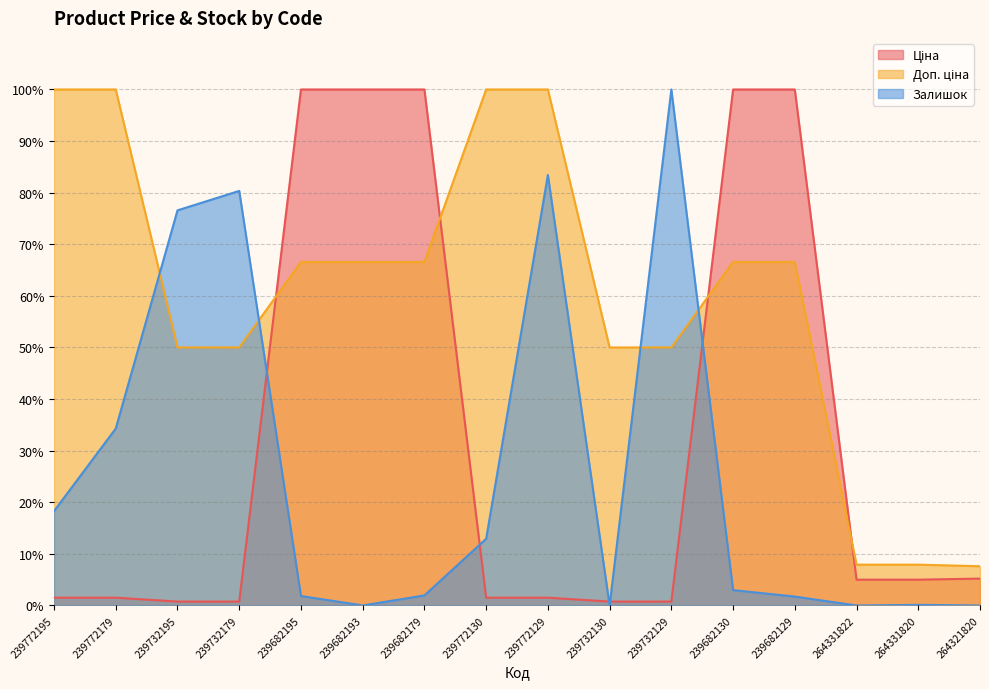

At which label does Ціна first exceed 4?

239682195